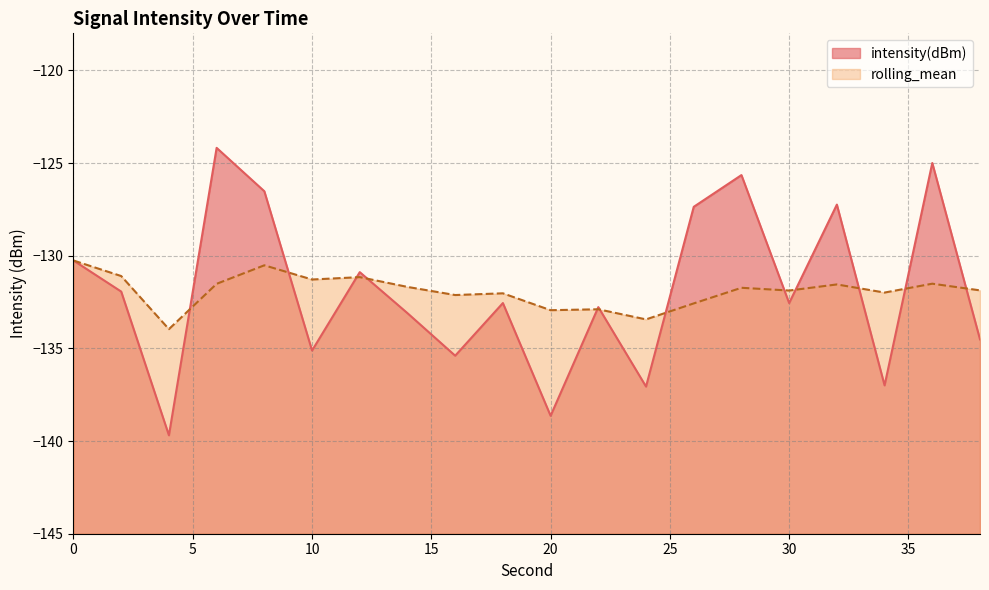

Rank the series by their maximum value, from highest to lowest.

intensity(dBm), rolling_mean